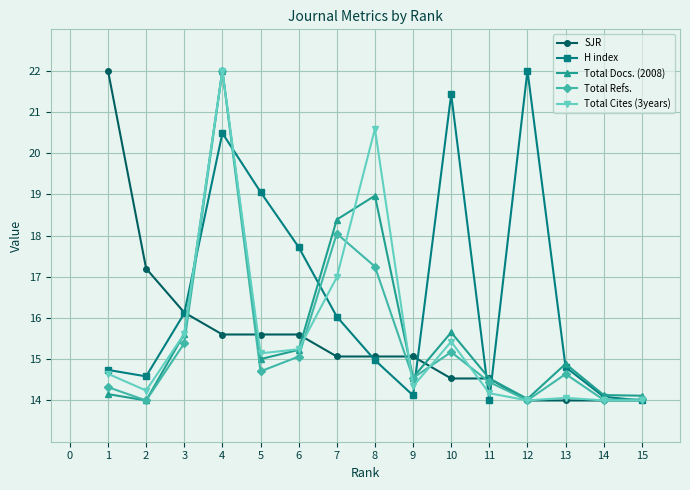

How many distinct data groups are displayed?

5